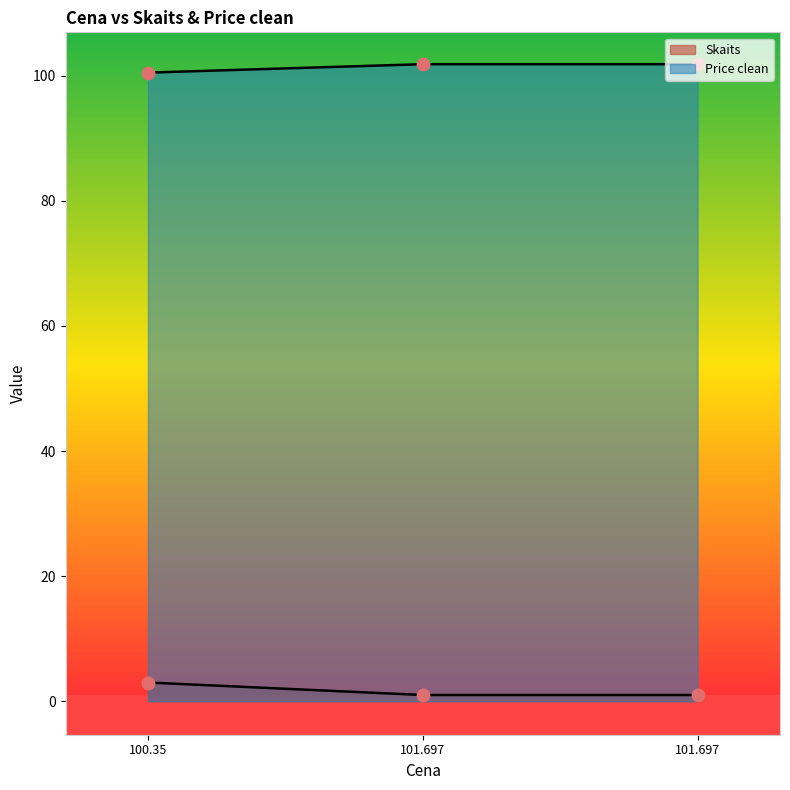

Which series has the largest Y range (max minus min)?

Skaits